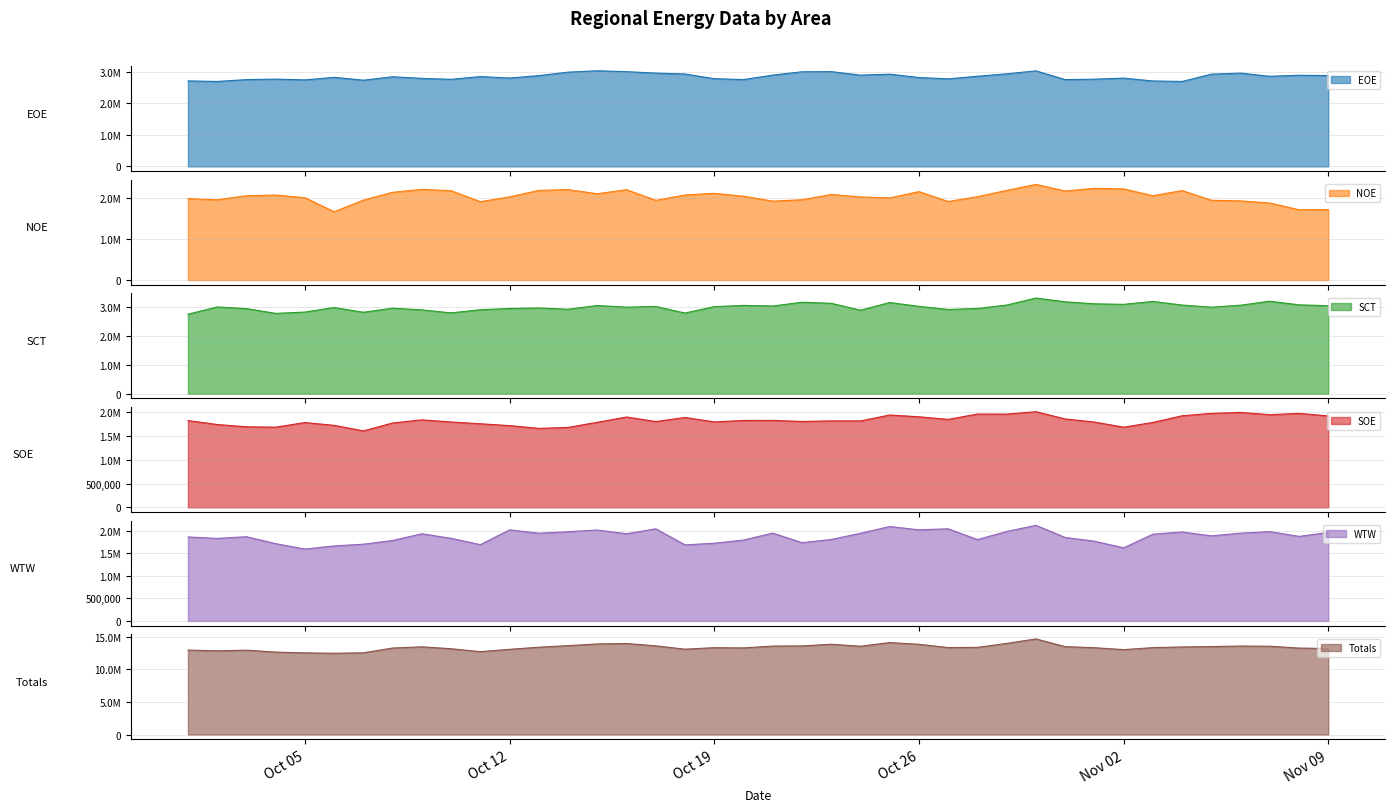

What is the label of the 23rd point from the left?

2021-10-23